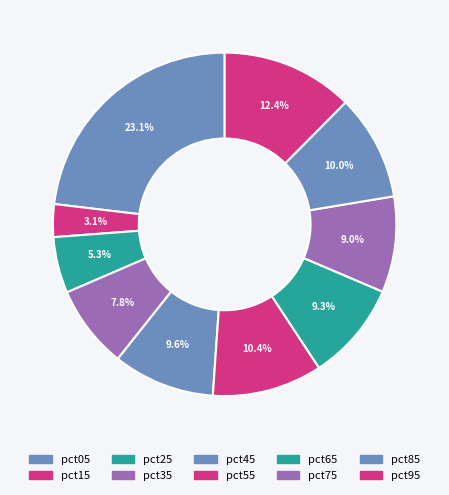

True or false: pct35 accounts for 18% of the total.

False